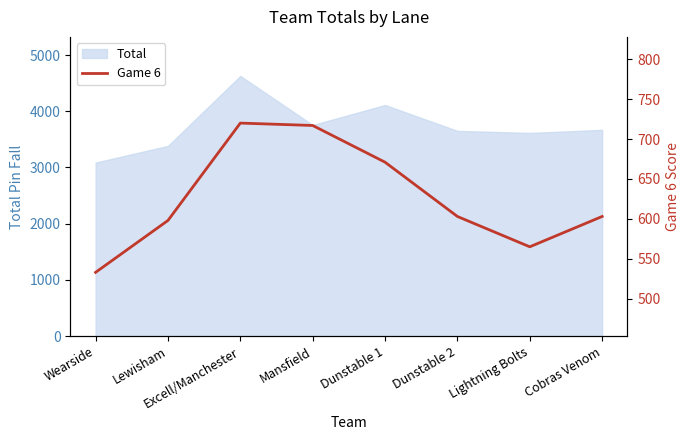

Which category has the highest value across all series?

Excell/Manchester